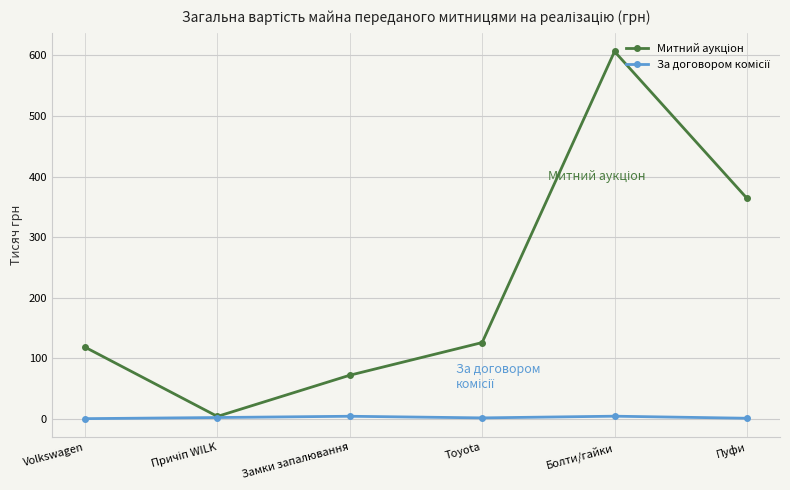

At which category is the sum across all series the highest?

Болти/гайки